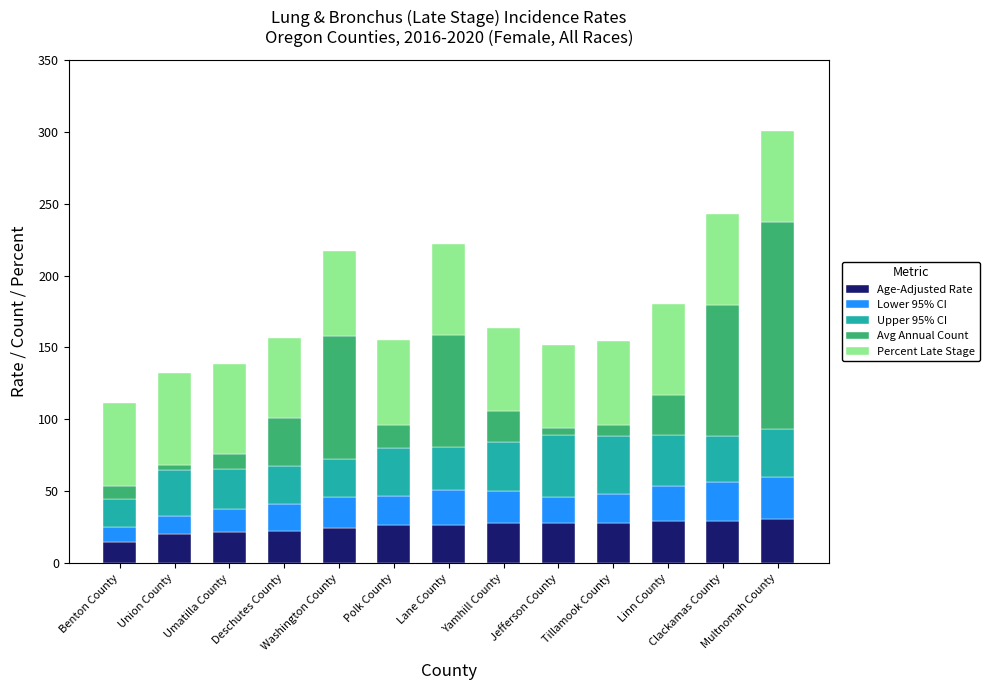

What is the lowest value of the Age-Adjusted Rate series?

14.5